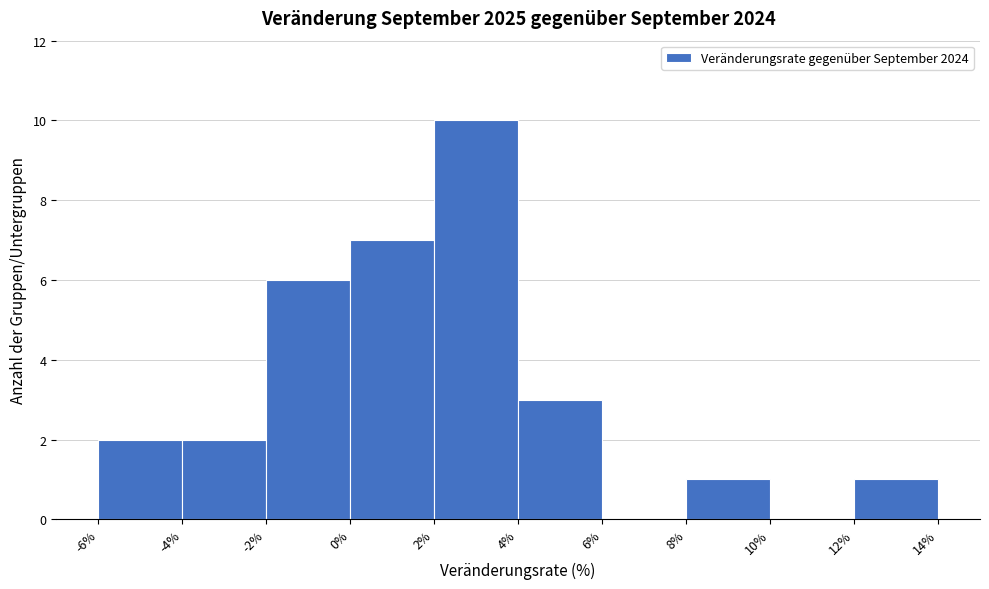

Which range on the x-axis has the tallest bar?

2% to 4%